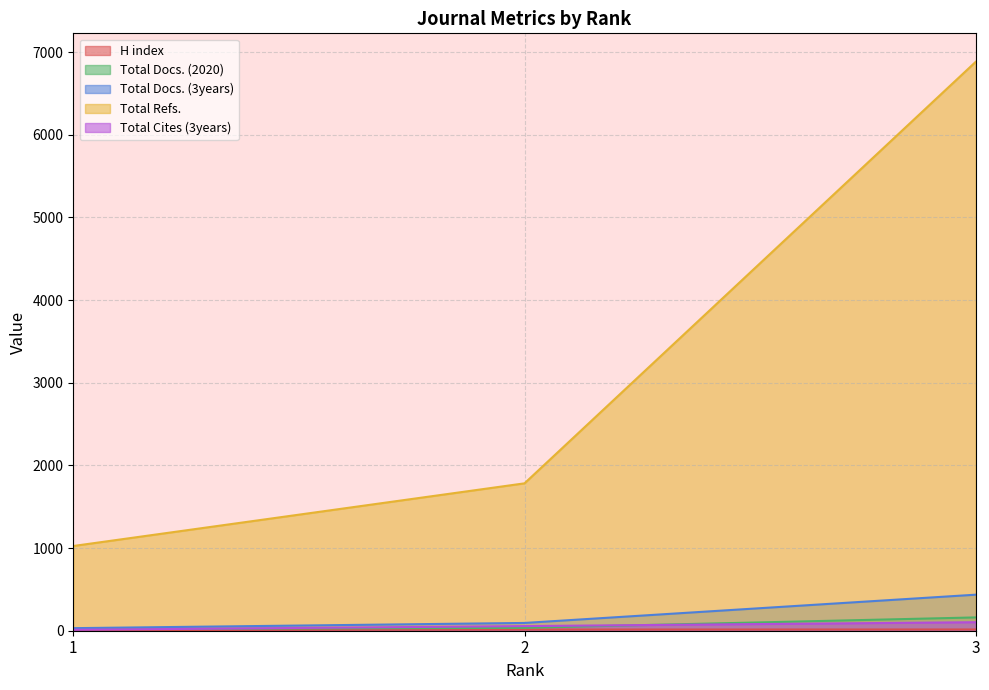

What is the difference between the maximum and minimum values in the Total Docs. (3years) series?

405